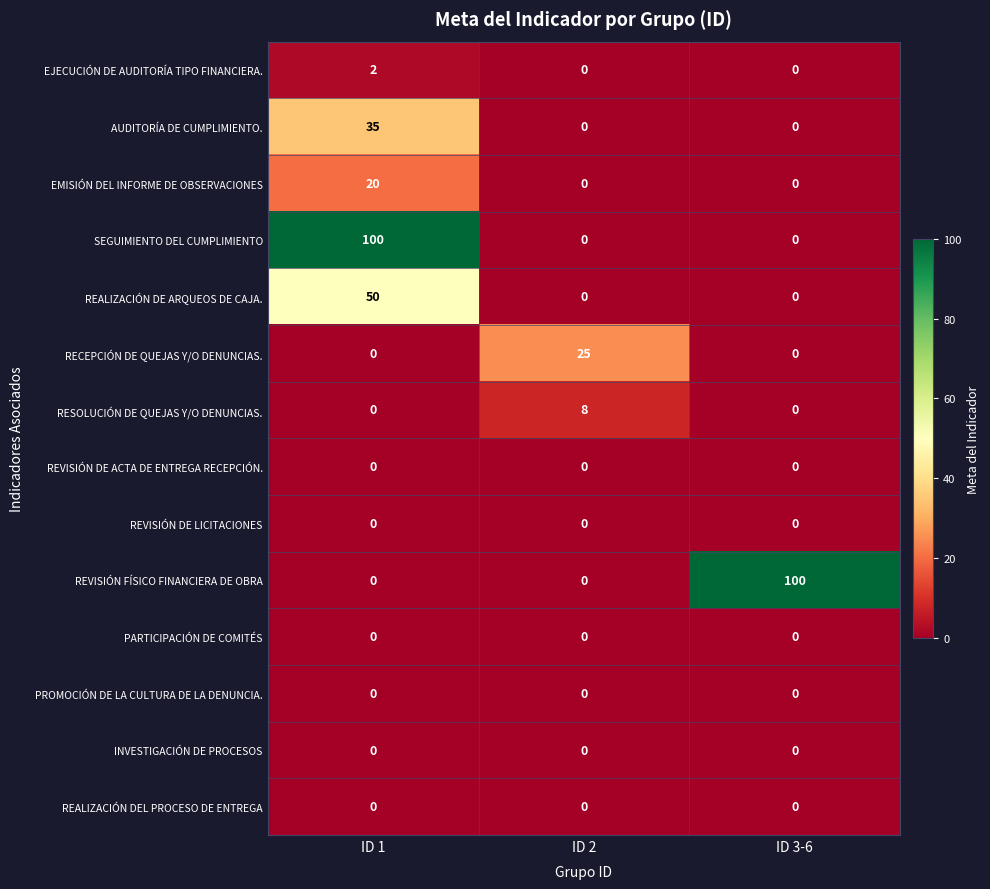

At which category is the sum across all series the highest?

ID 1